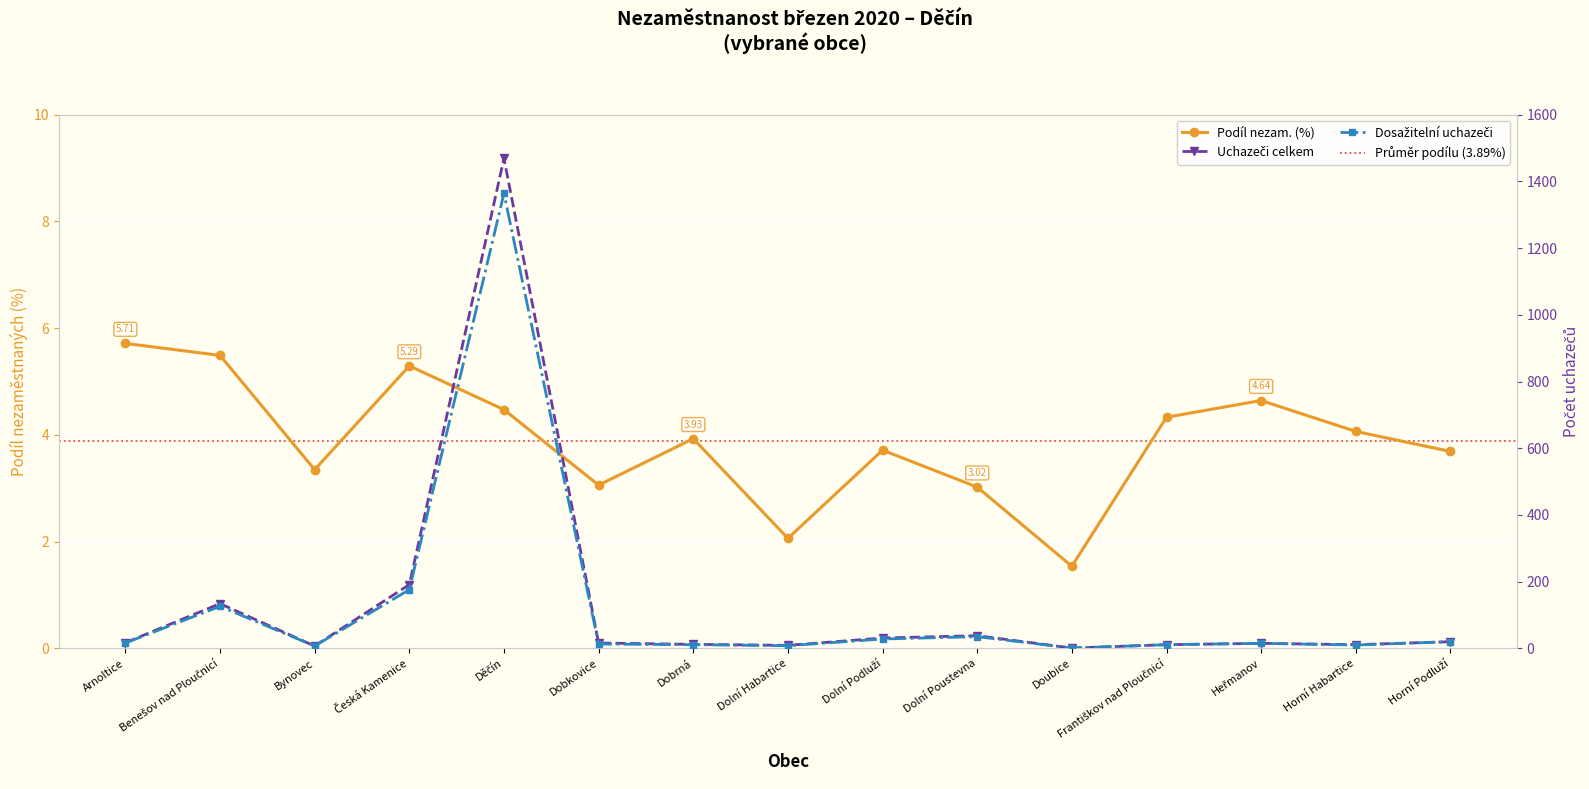

What is the approximate value of Uchazeči celkem at Františkov nad Ploučnicí?

11.0